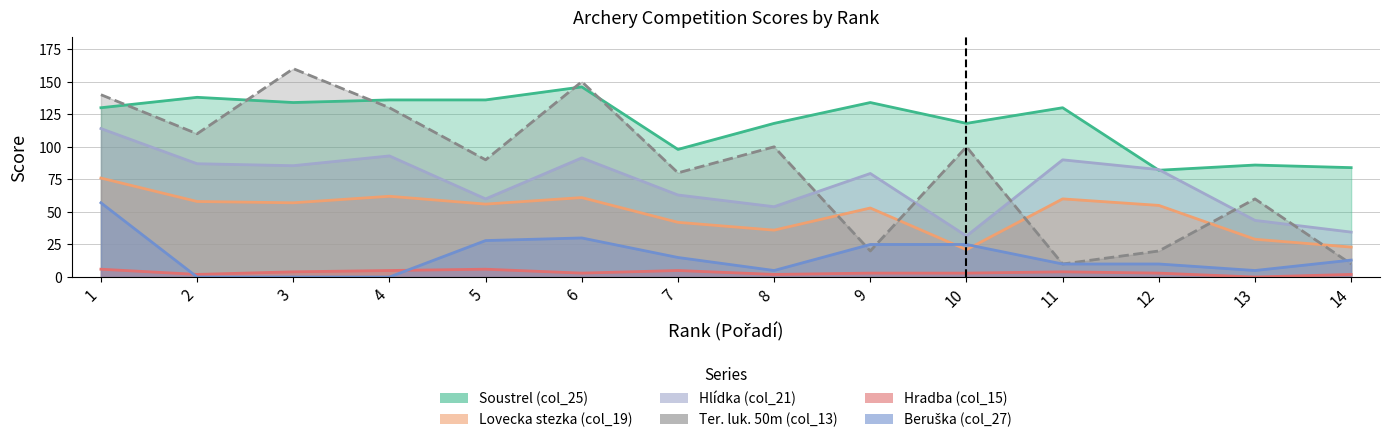

Is it true that Hradba (col_15) equals 3.6 at 14?

False